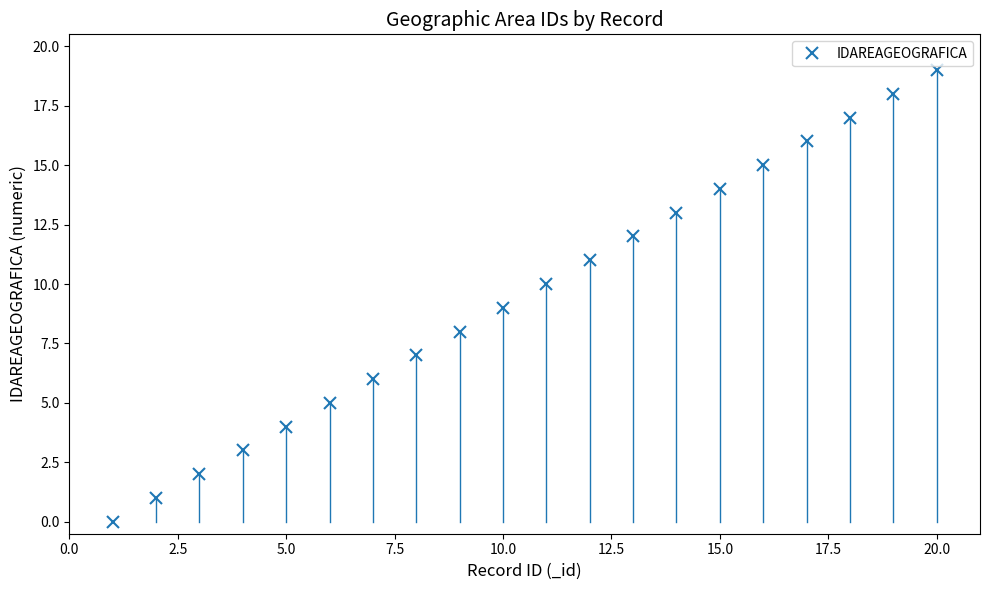

What is the value of the 9th point from the left?

8